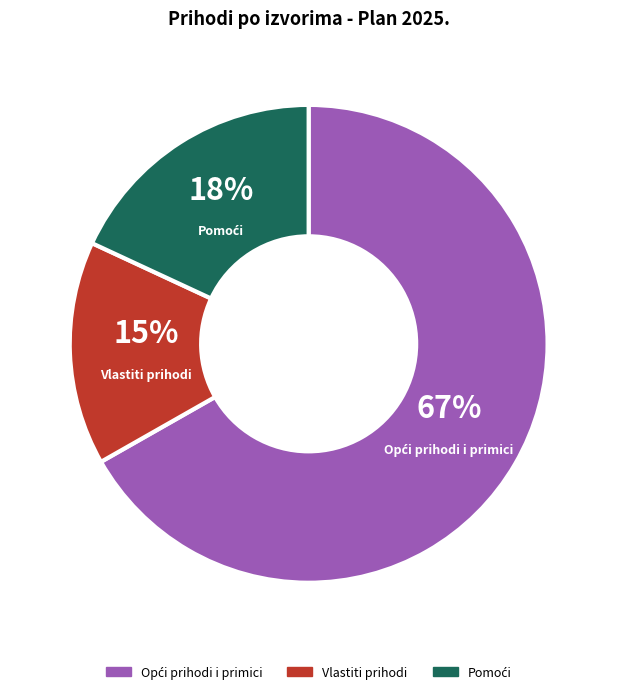

What percentage is the Vlastiti prihodi slice, to the nearest percent?

15%